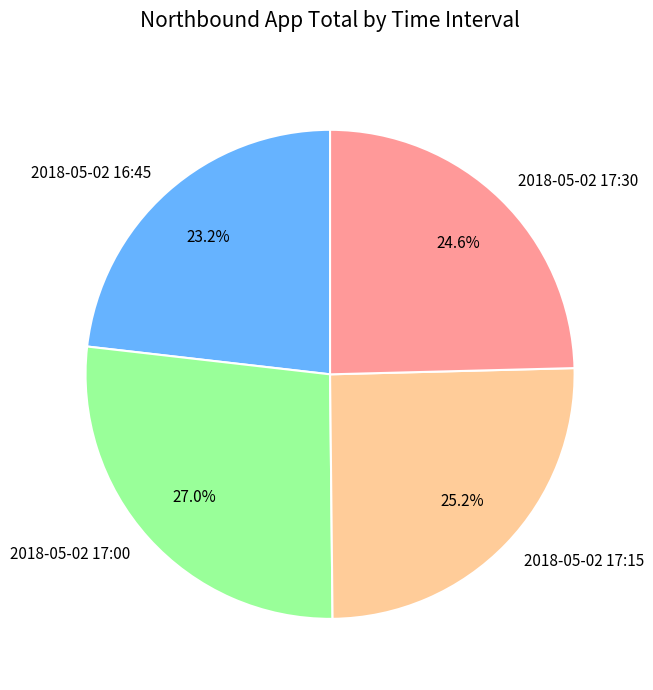

Approximately how many times larger is the value at 2018-05-02 16:45 compared to 2018-05-02 17:30?

0.9